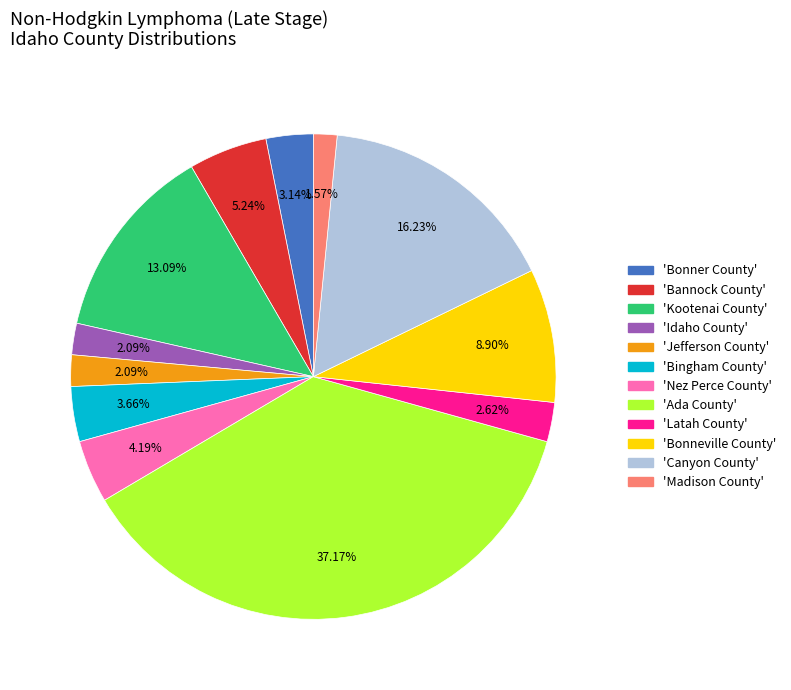

Count the number of slices in the pie.

12